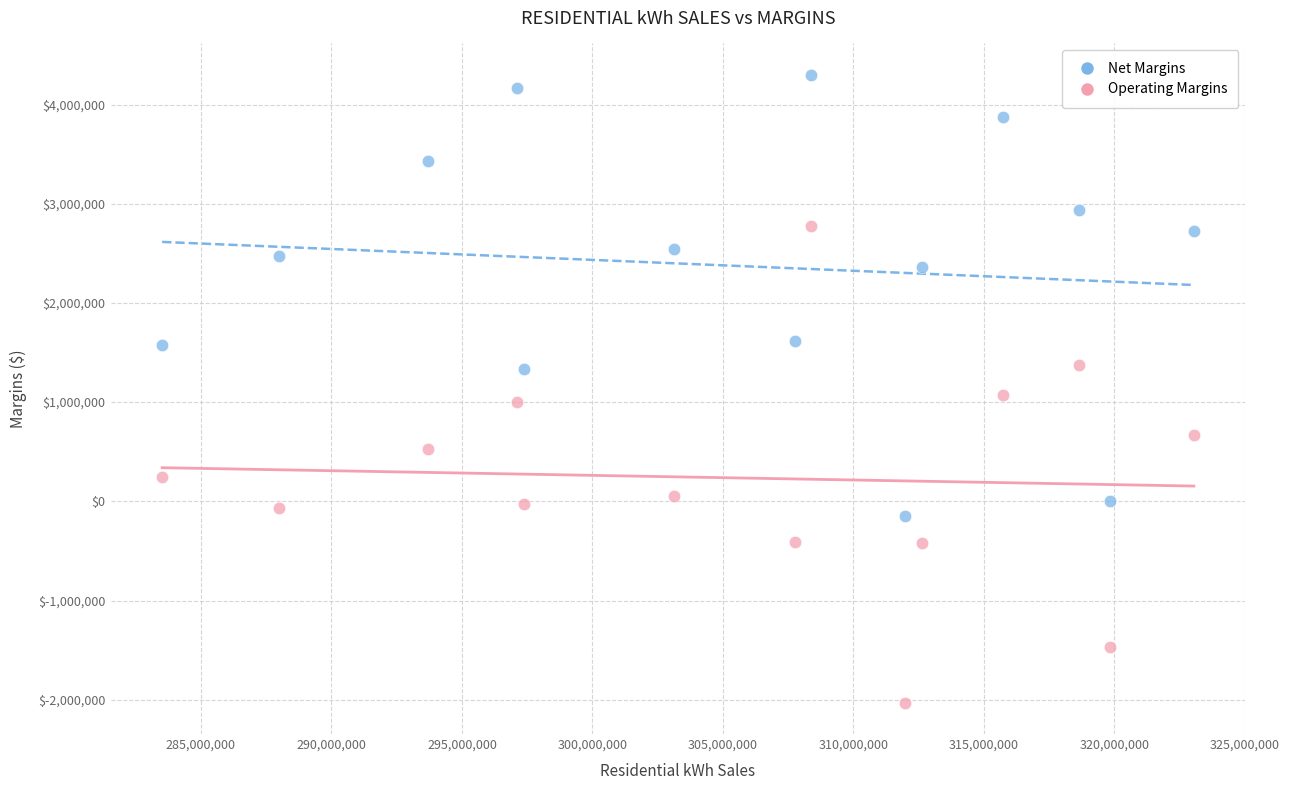

Across all data points, what is the range of Y values (max minus min)?

6329506